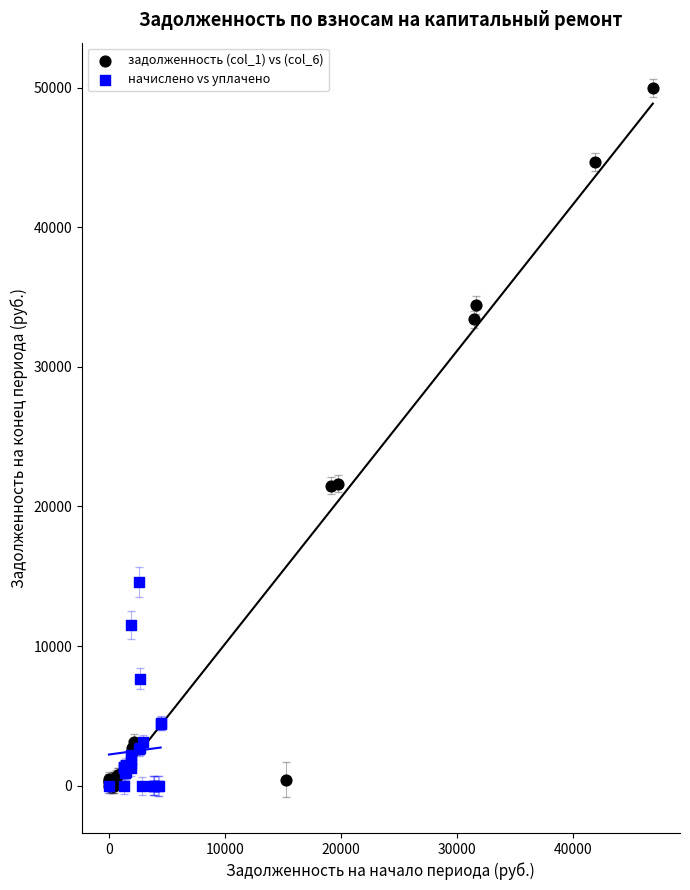

Which series contains the highest Y value?

задолженность (col_1) vs (col_6)